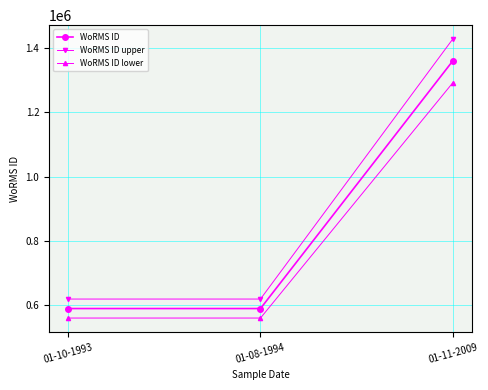

The value of WoRMS ID at 01-11-2009 is 713889.2. True or false?

False